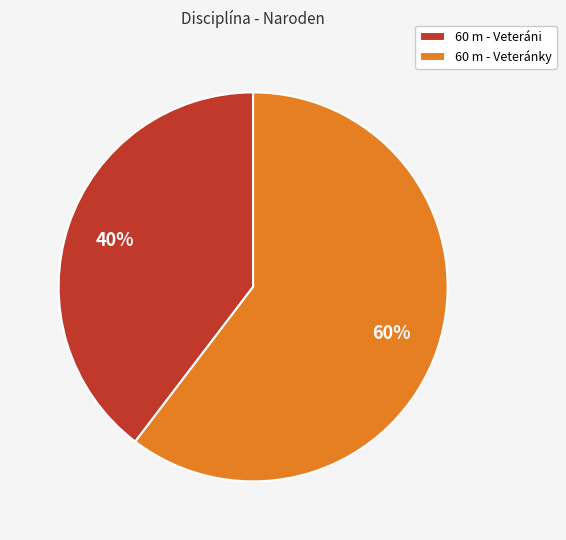

Do 60 m - Veteráni and 60 m - Veteránky together represent more than half of the pie?

Yes